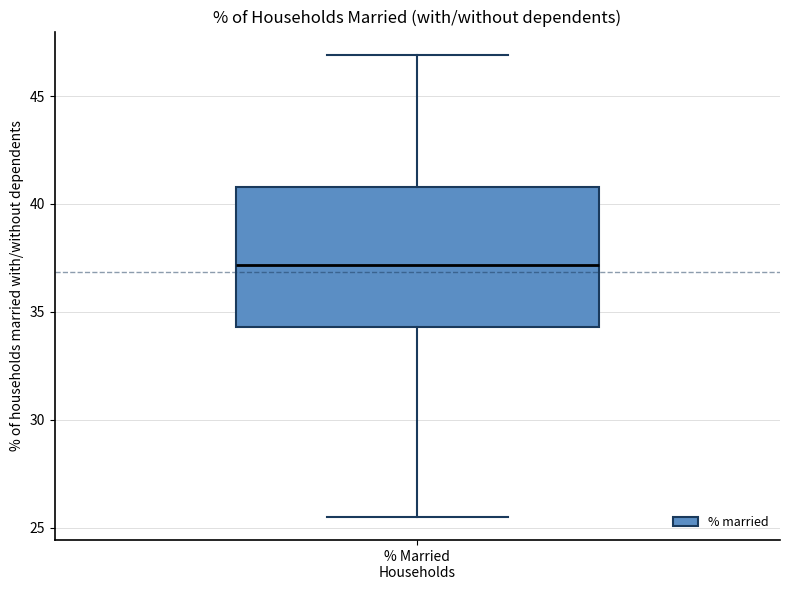

Read this box plot against the y-axis: the position of the median line, the range covered by the box, and the ends of both whiskers. The values are not printed on the chart, so give them approximately, as read against the axis.

median 37.0, box 34.5 to 41.0, whiskers 25.5 to 47.0